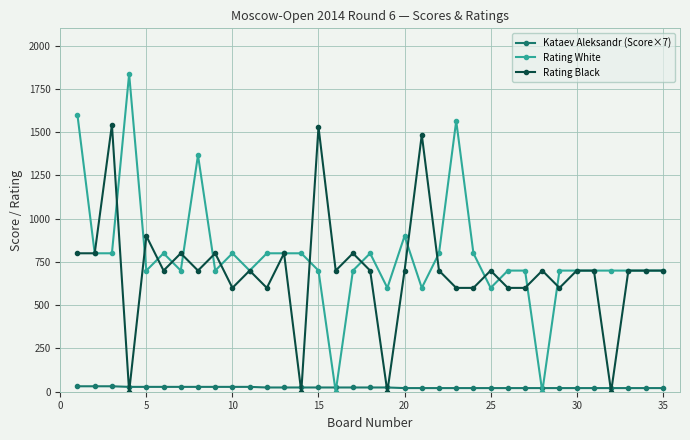

What is the difference between the maximum and minimum values in the Rating Black series?

1543.0